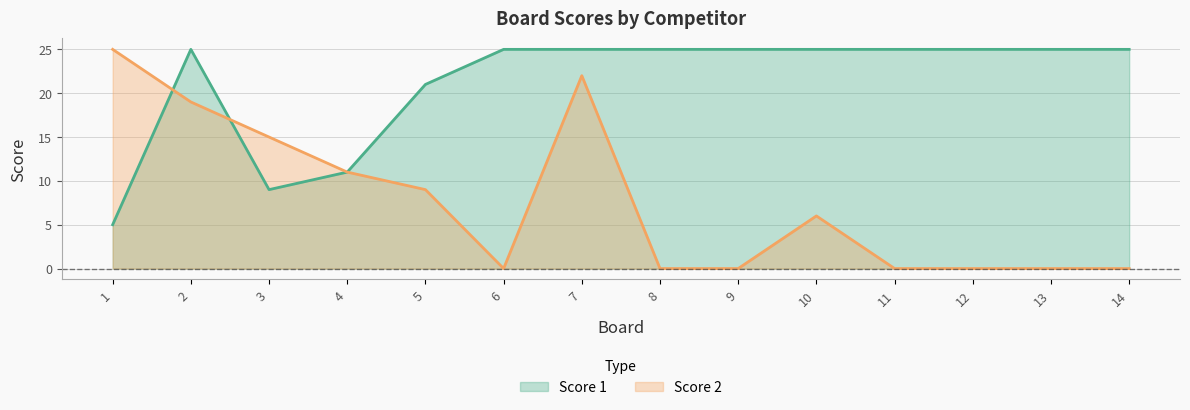

The value of Score 2 at 3 is 20. True or false?

False